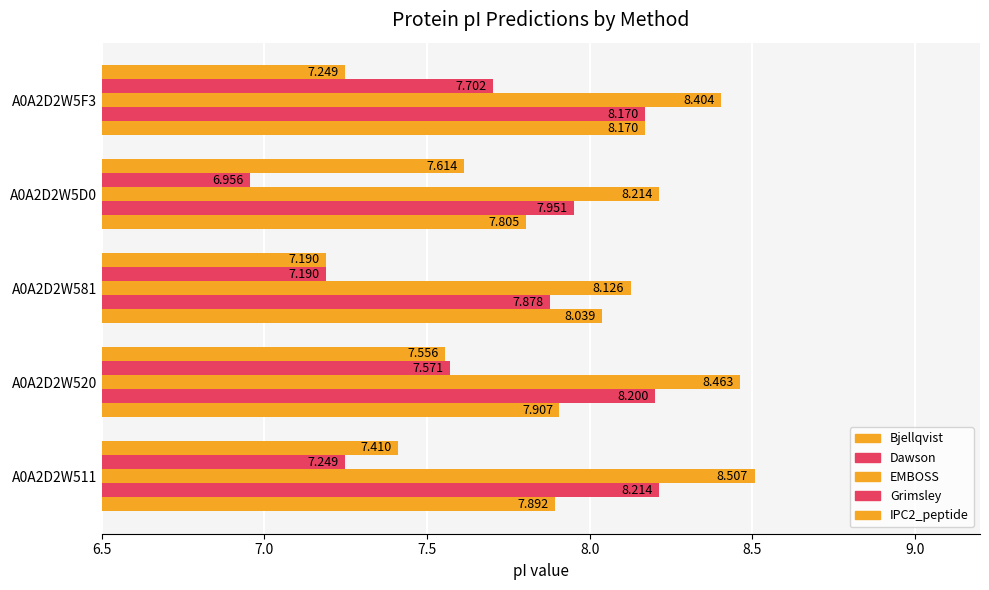

How many values in the Grimsley series exceed 7?

4